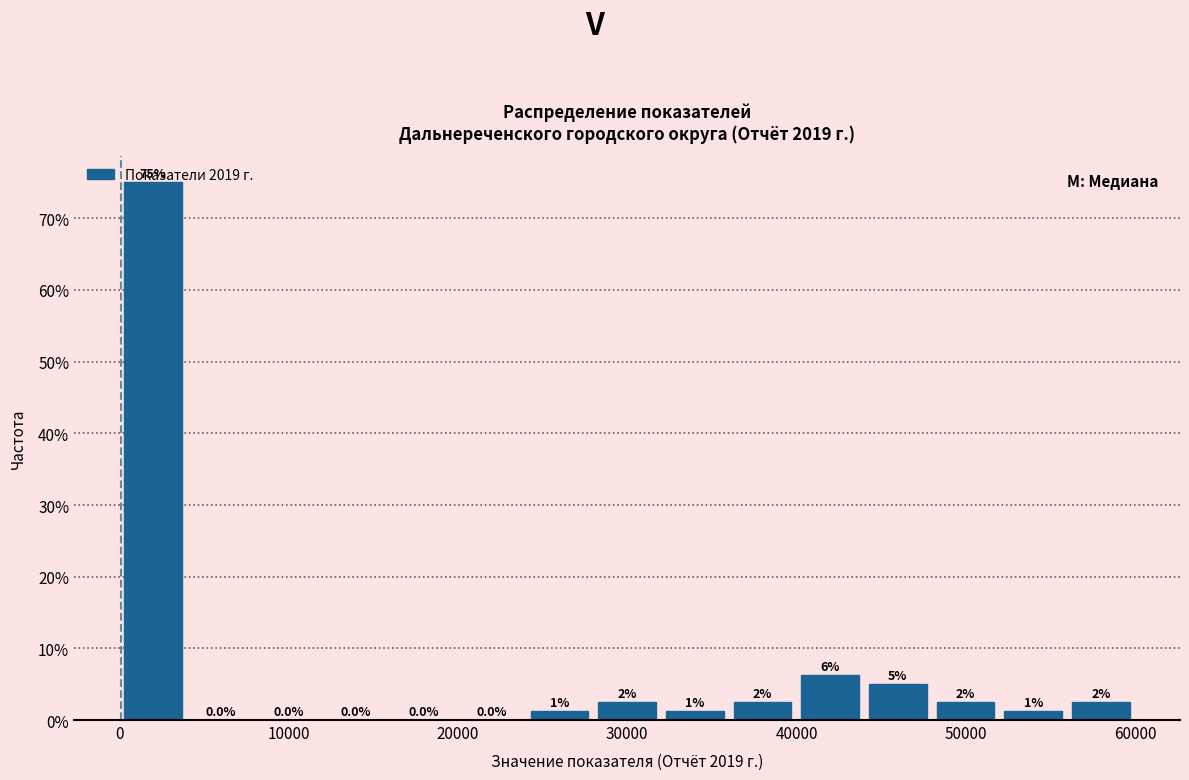

Around what value on the x-axis is the tallest bar? Give the approximate position of its centre, as read against the axis.

2000